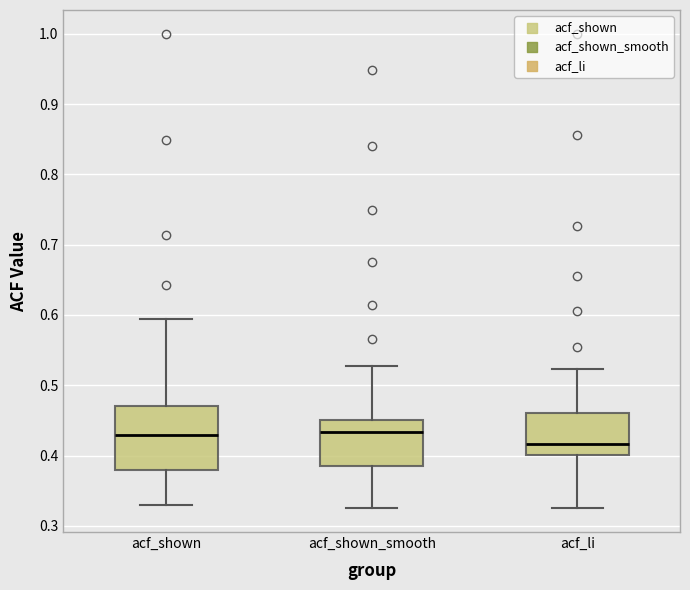

Reading left to right, read every box against the y-axis: the position of its median line, the range the box covers, and the ends of its whiskers. The values are not printed on the chart, so give them approximately, as read against the axis.

acf_shown: median 0.43, box 0.38 to 0.47, whiskers 0.33 to 0.59
acf_shown_smooth: median 0.43, box 0.38 to 0.45, whiskers 0.33 to 0.53
acf_li: median 0.42, box 0.40 to 0.46, whiskers 0.33 to 0.52